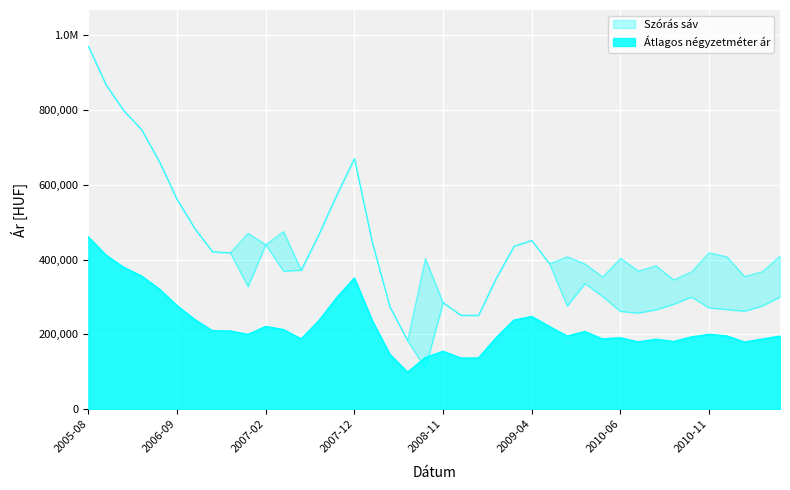

Which category has the highest value in the Szórás felső határ series?

2005-08